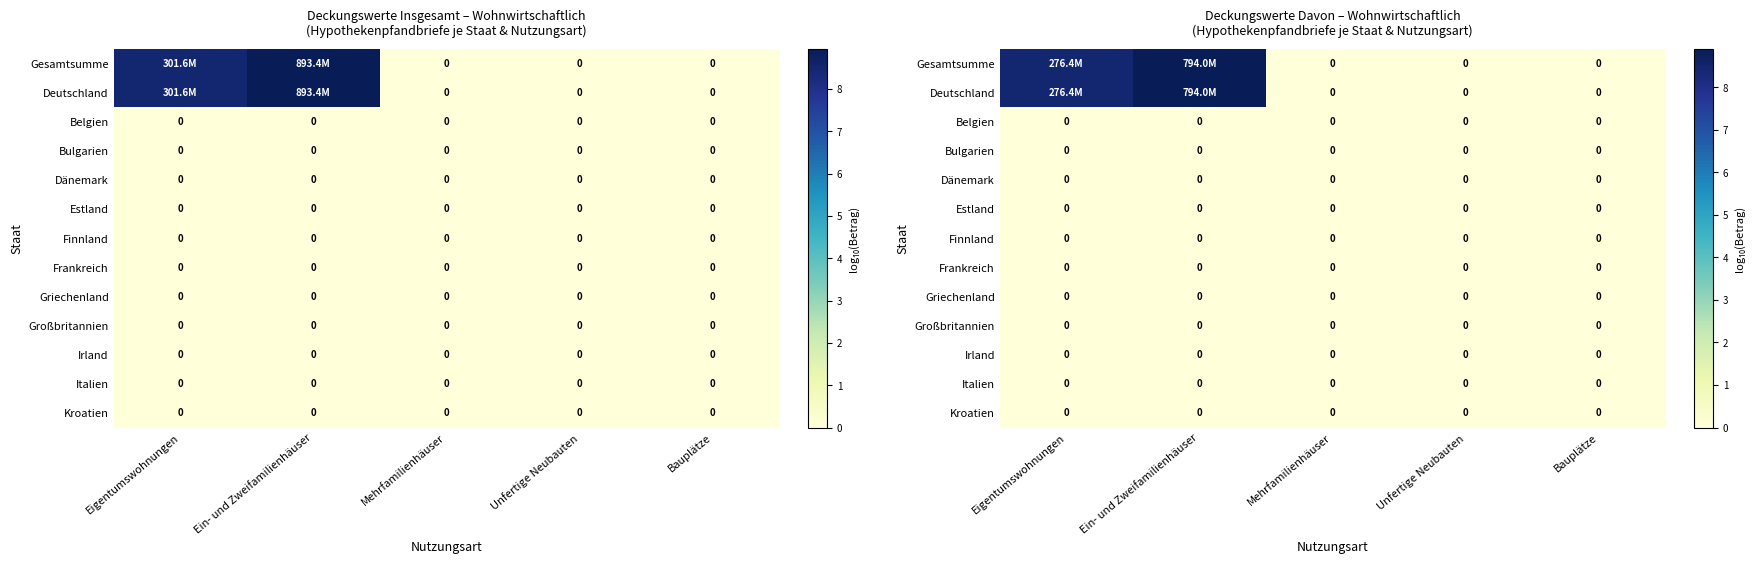

Which series has the widest spread of values?

Gesamtsumme